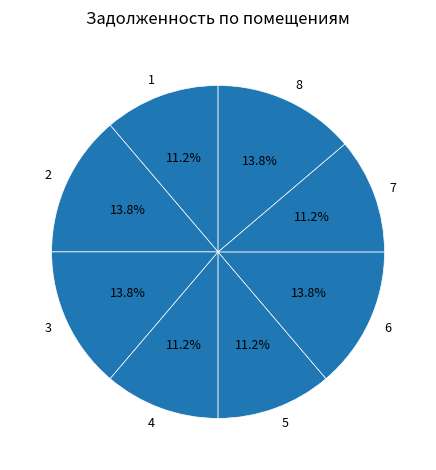

Do 1 and 4 together represent more than half of the pie?

No